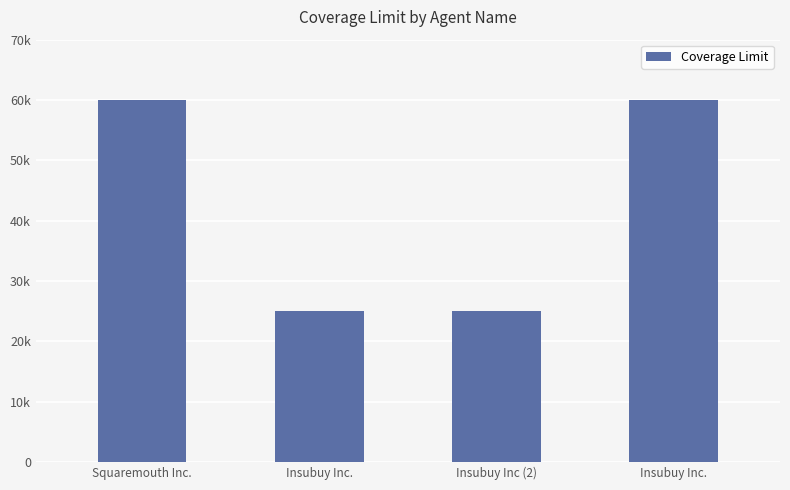

Rank the categories by value from highest to lowest.

Squaremouth Inc., Insubuy Inc., Insubuy Inc., Insubuy Inc (2)